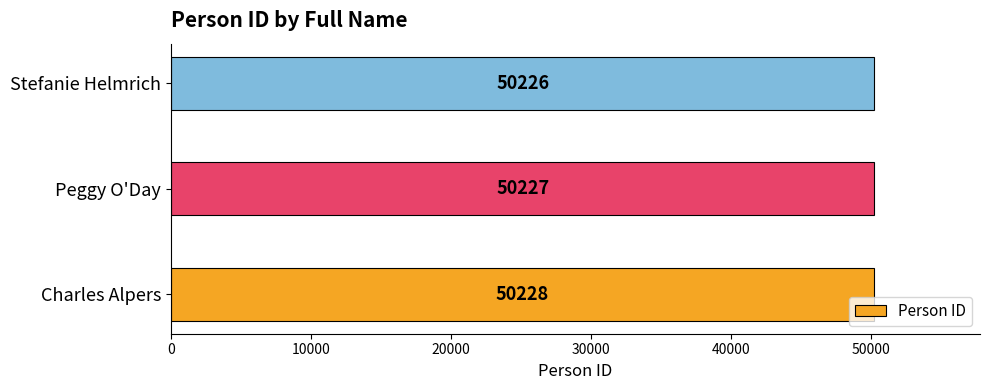

What is the ratio of the value at Stefanie Helmrich to the value at Charles Alpers?

1.0